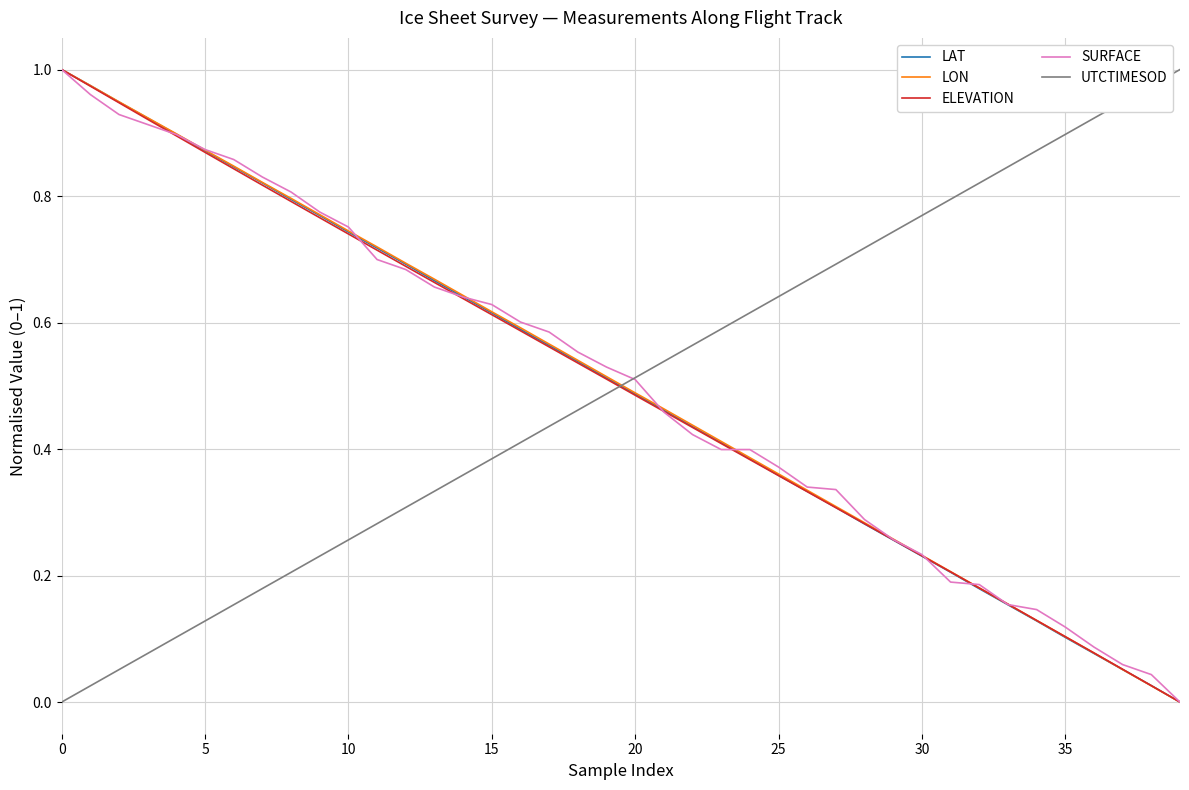

How many values in LAT are above zero?

39